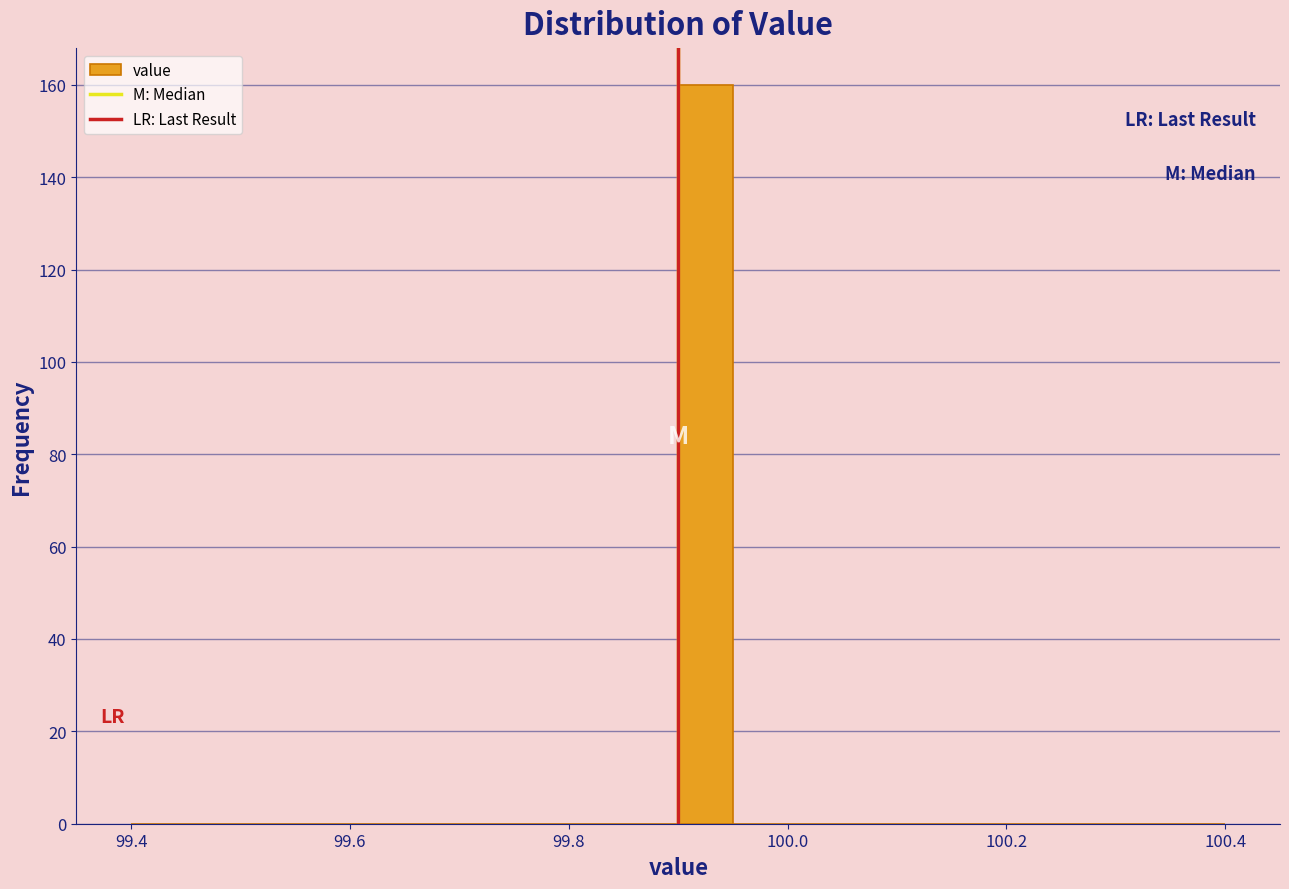

Read against the x-axis, roughly where is the centre of the tallest bar?

99.92